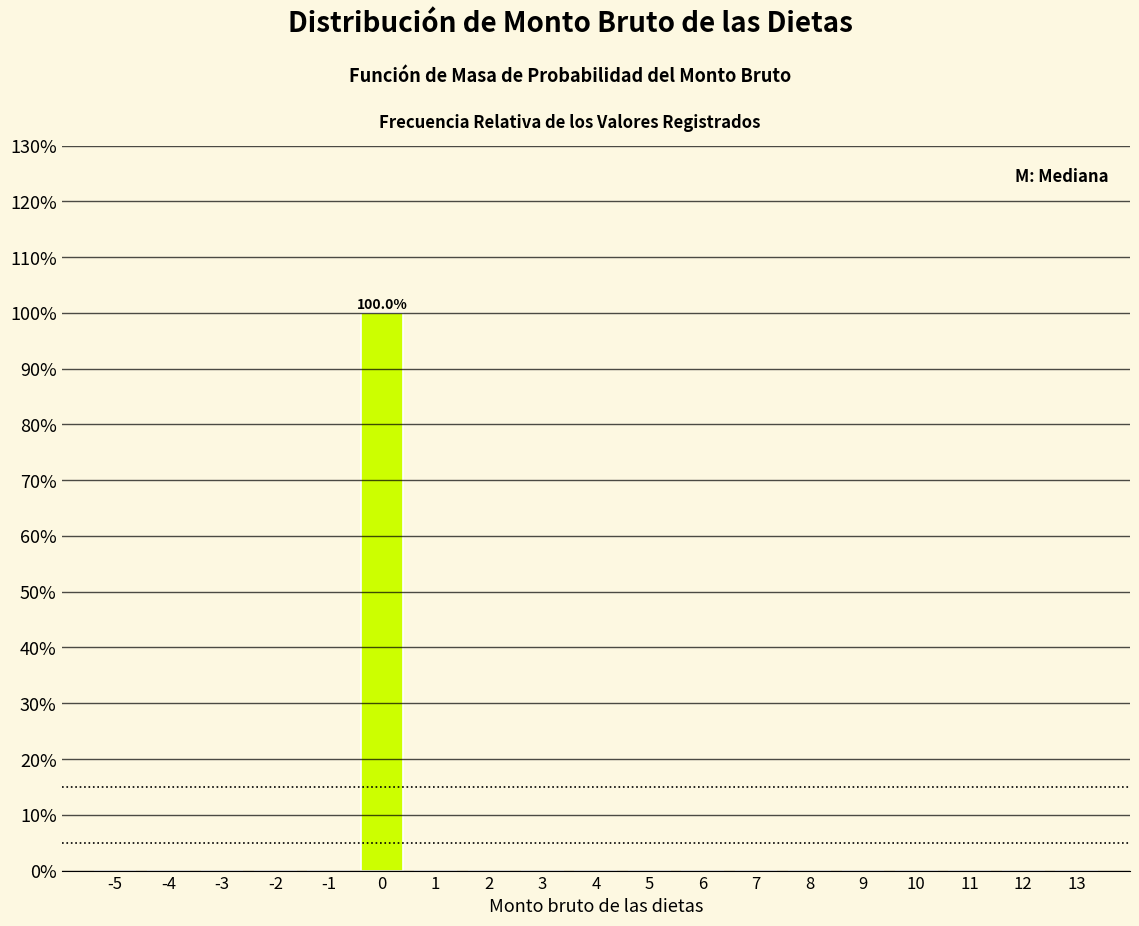

Reading left to right, list all the values displayed in this chart.

-5=0	-4=0	-3=0	-2=0	-1=0	0=100	1=0	2=0	3=0	4=0	5=0	6=0	7=0	8=0	9=0	10=0	11=0	12=0	13=0